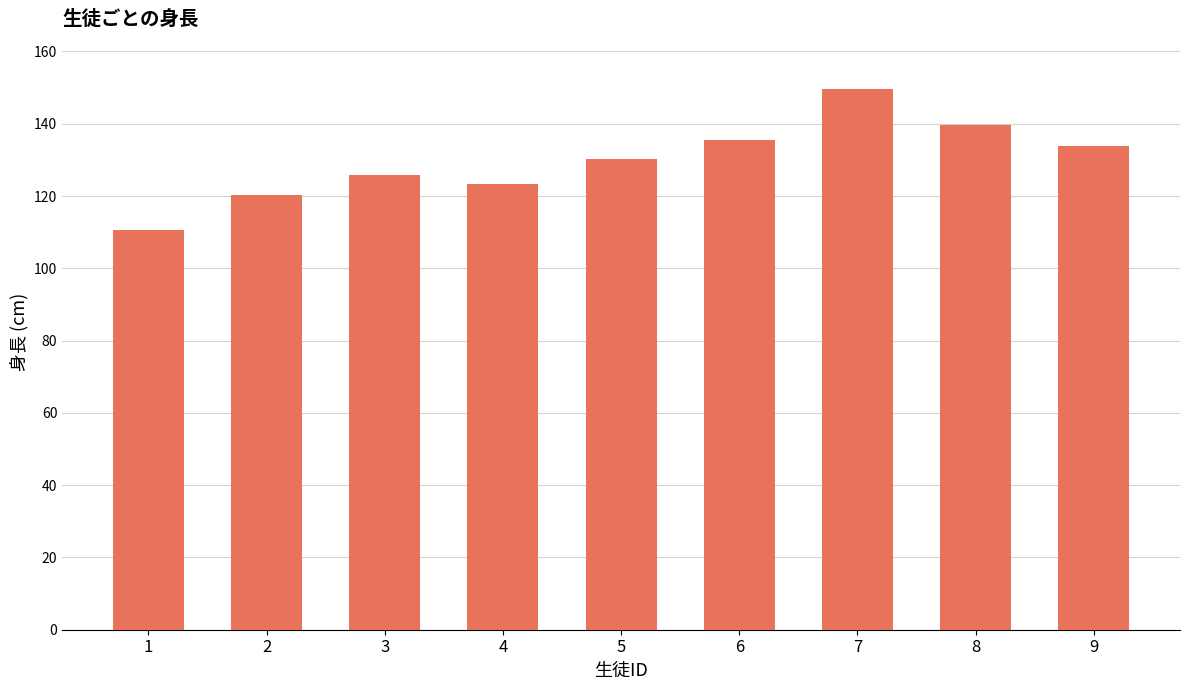

List the labels in order of value, smallest first.

1, 2, 4, 3, 5, 9, 6, 8, 7